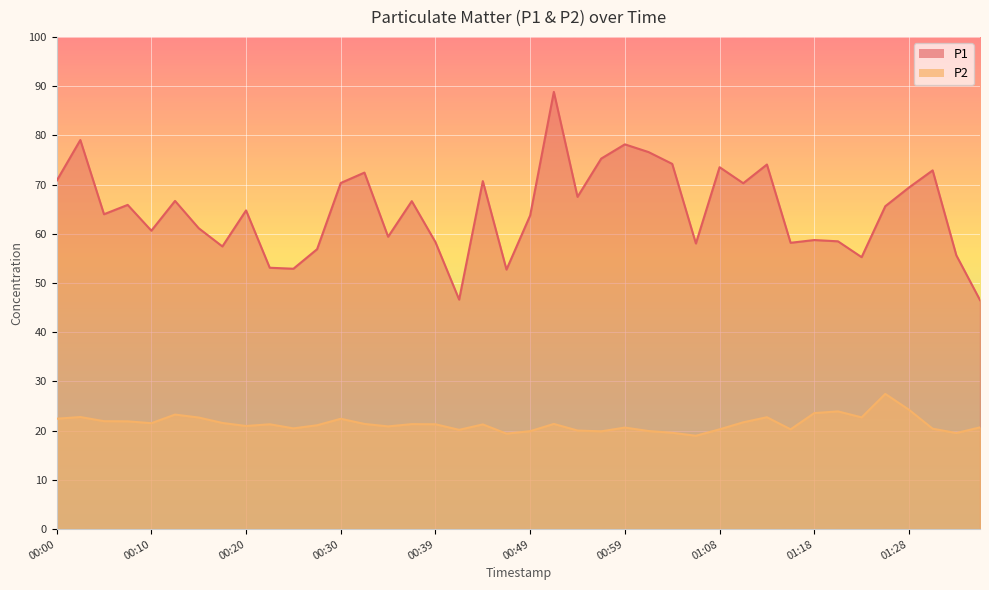

At which label does P2 first exceed 21?

00:00